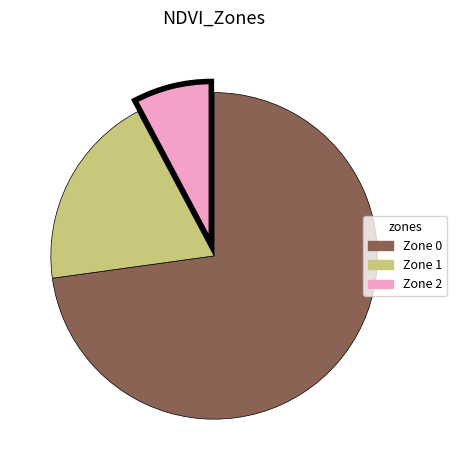

Rank the categories by value from lowest to highest.

Zone 2, Zone 1, Zone 0